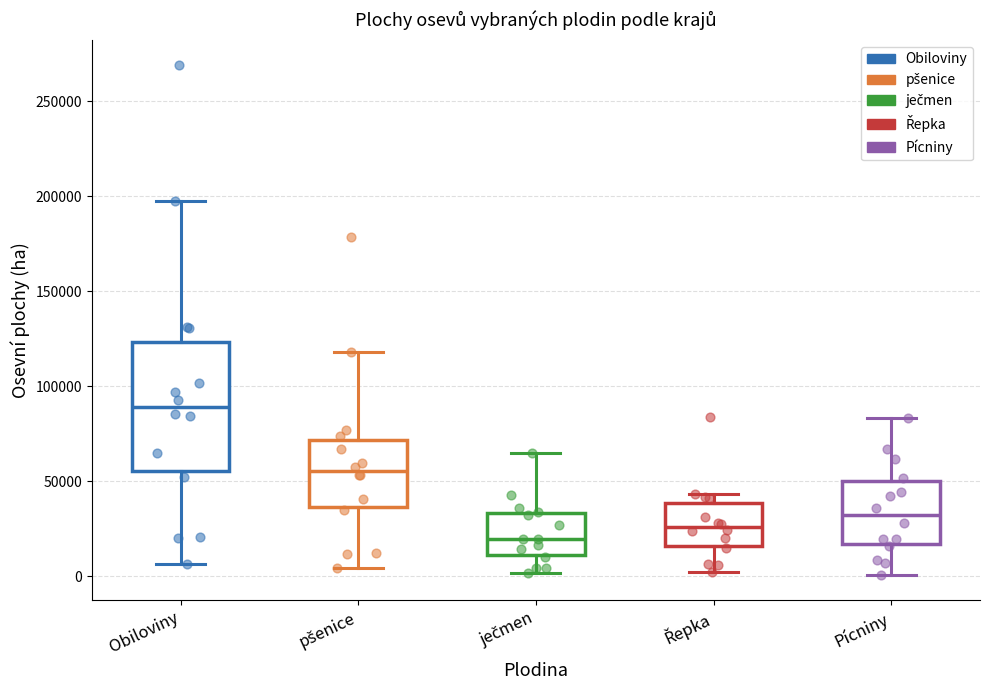

Which box is the tallest, from its lower edge to its upper edge?

Obiloviny